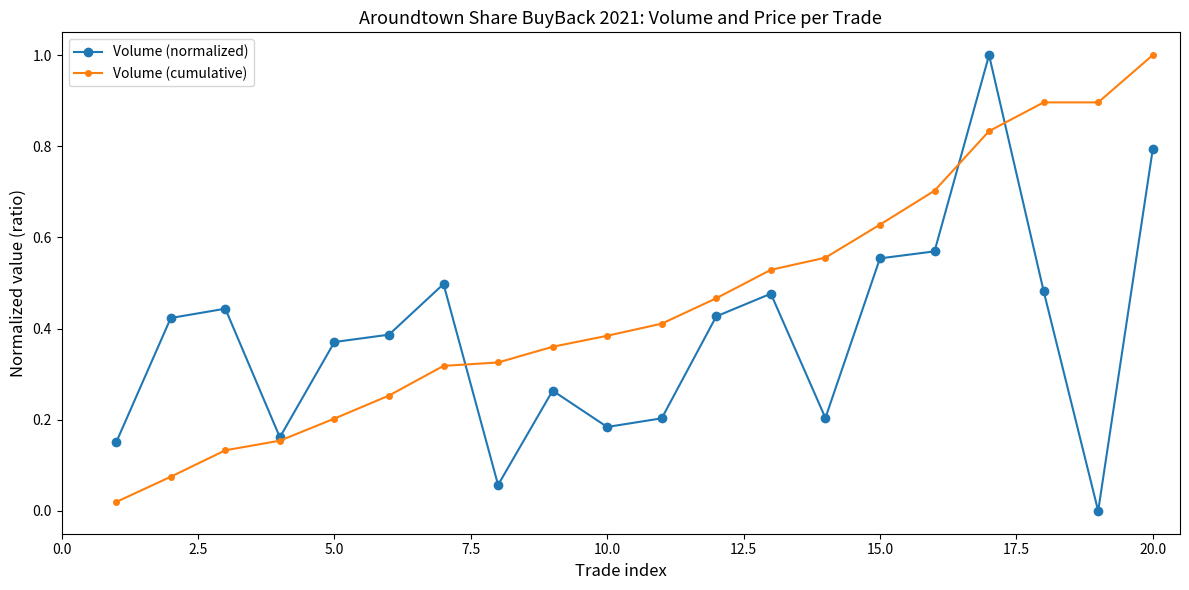

Which series has the largest total across all categories?

Volume (cumulative)